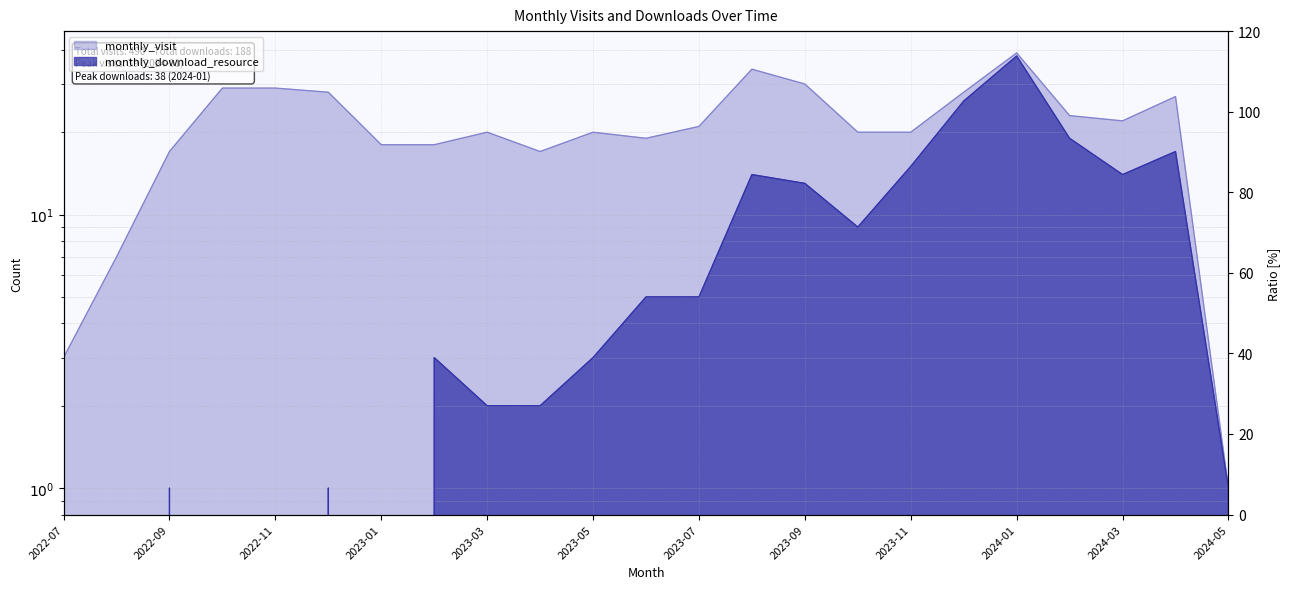

How many values in the monthly_visit series exceed 20?

11